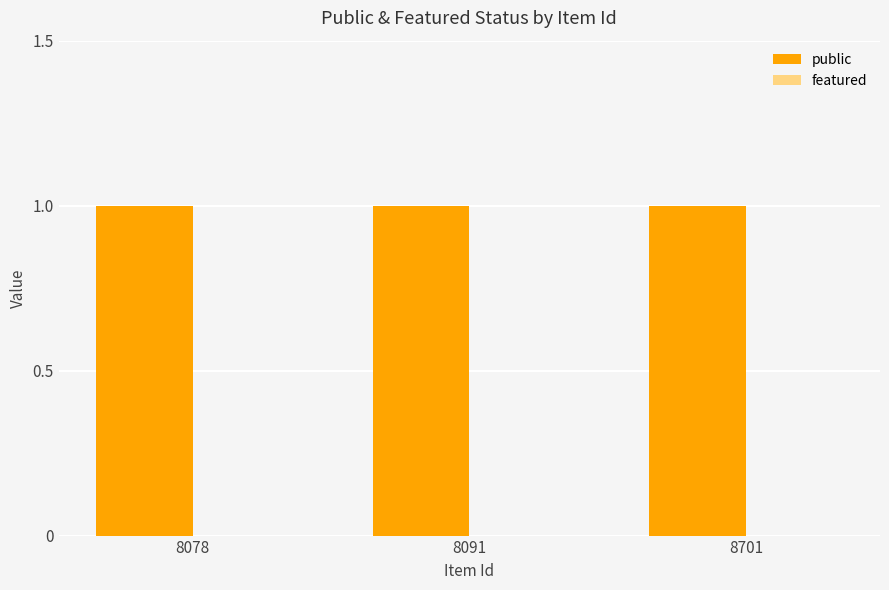

What value does the public series have at 8091?

1